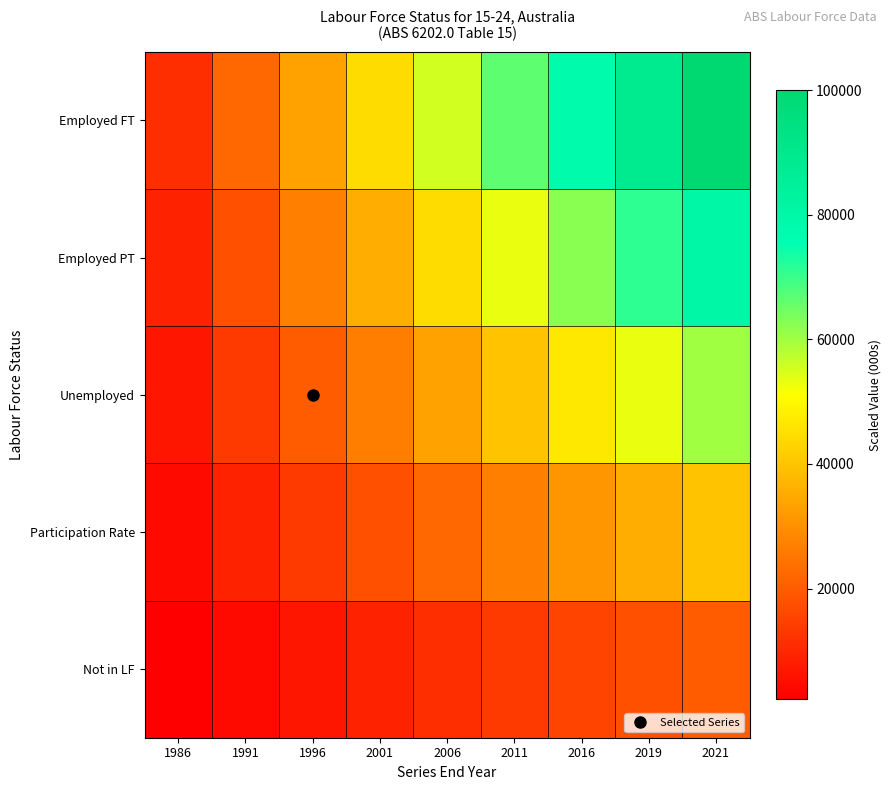

List the series in order of their overall mean, highest first.

Employed FT, Employed PT, Unemployed, Participation Rate, Not in LF